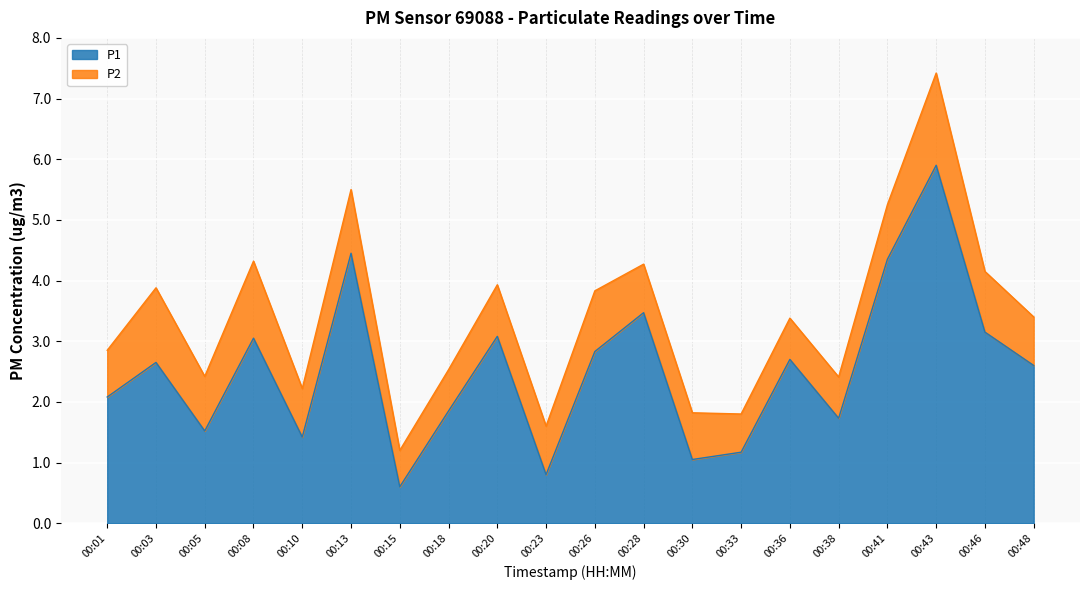

List the labels in order of value, largest first.

00:43, 00:13, 00:41, 00:28, 00:46, 00:20, 00:08, 00:26, 00:36, 00:03, 00:48, 00:01, 00:18, 00:38, 00:05, 00:10, 00:33, 00:30, 00:23, 00:15